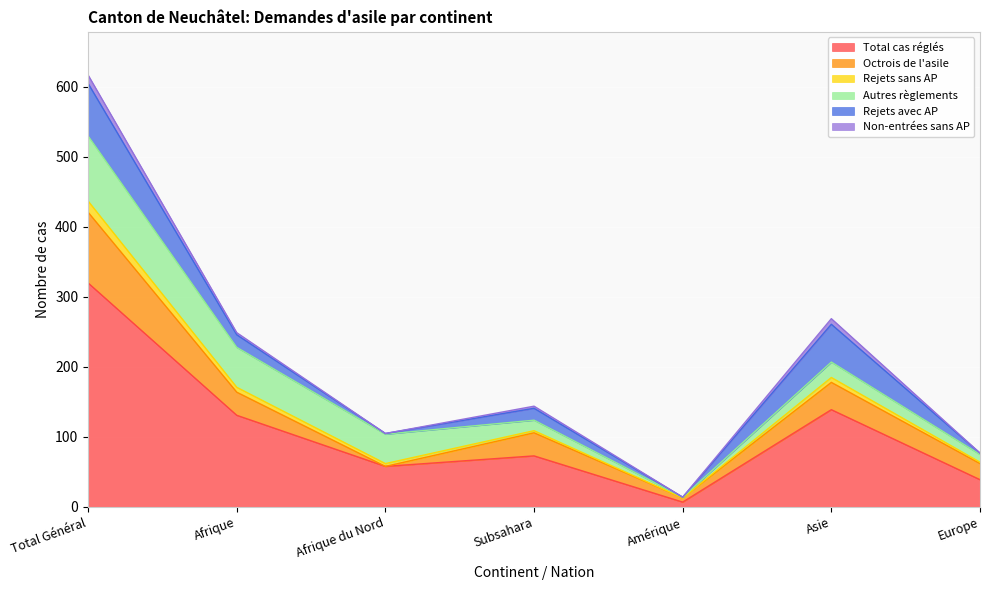

Does the chart display data point markers on the line(s)?

No